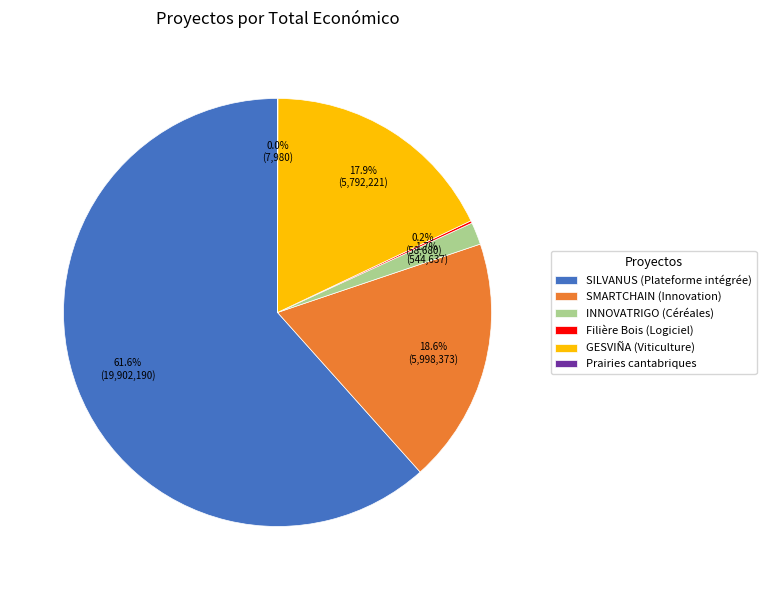

What is the total percentage of SMARTCHAIN (Innovation) and GESVIÑA (Viticulture)?

36.5%